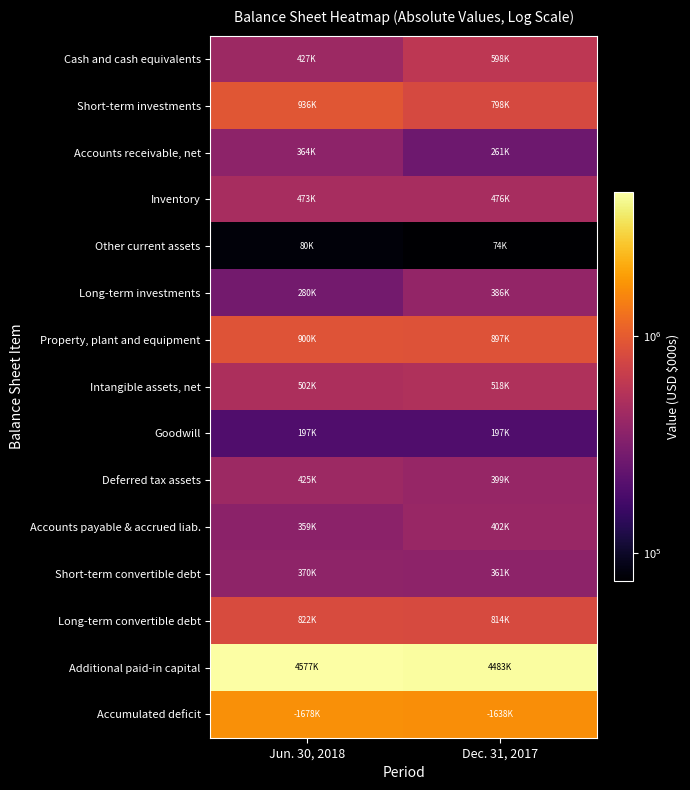

How many data points does each series have?

2